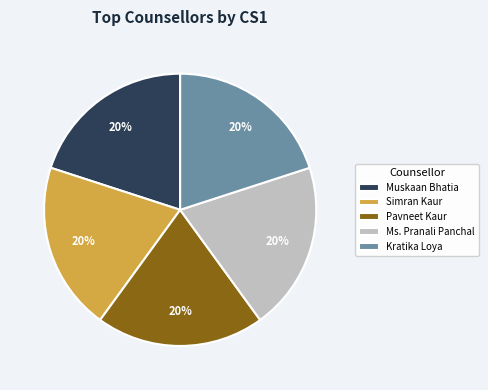

Approximately how many times larger is the value at Kratika Loya compared to Pavneet Kaur?

1.0